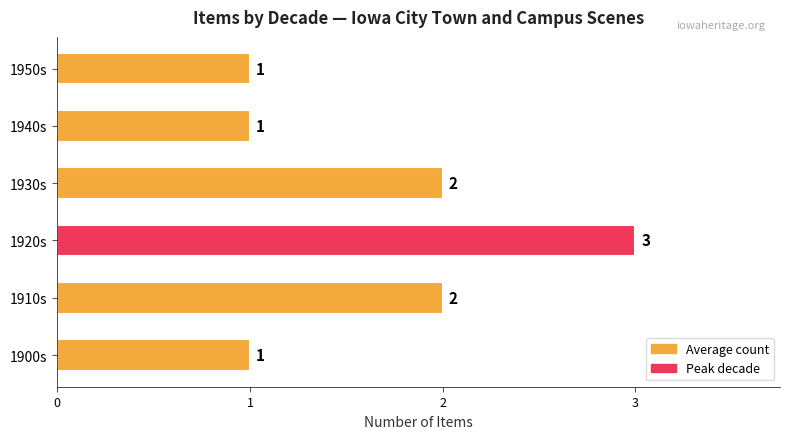

What is the sum of all values?

10